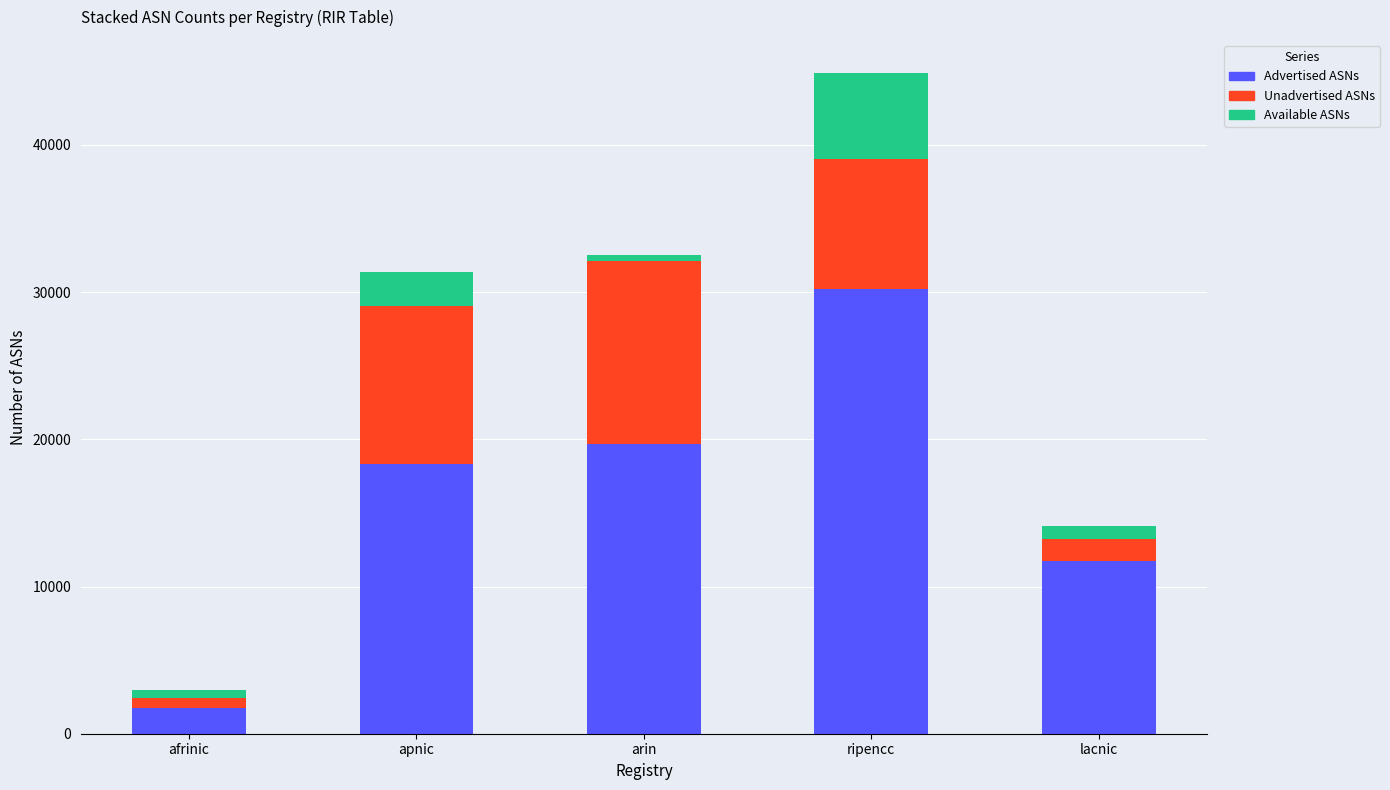

Reading left to right, what are the values for Advertised ASNs?

afrinic=1761	apnic=18296	arin=19656	ripencc=30209	lacnic=11756